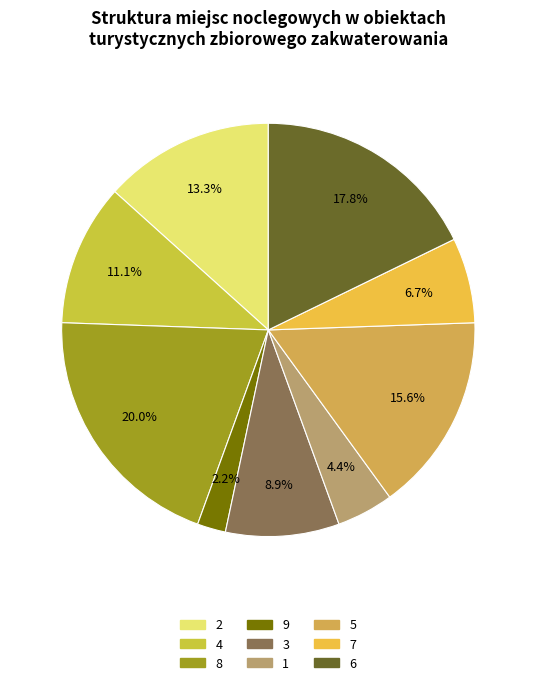

To the nearest percent, what portion does 8 represent?

20%